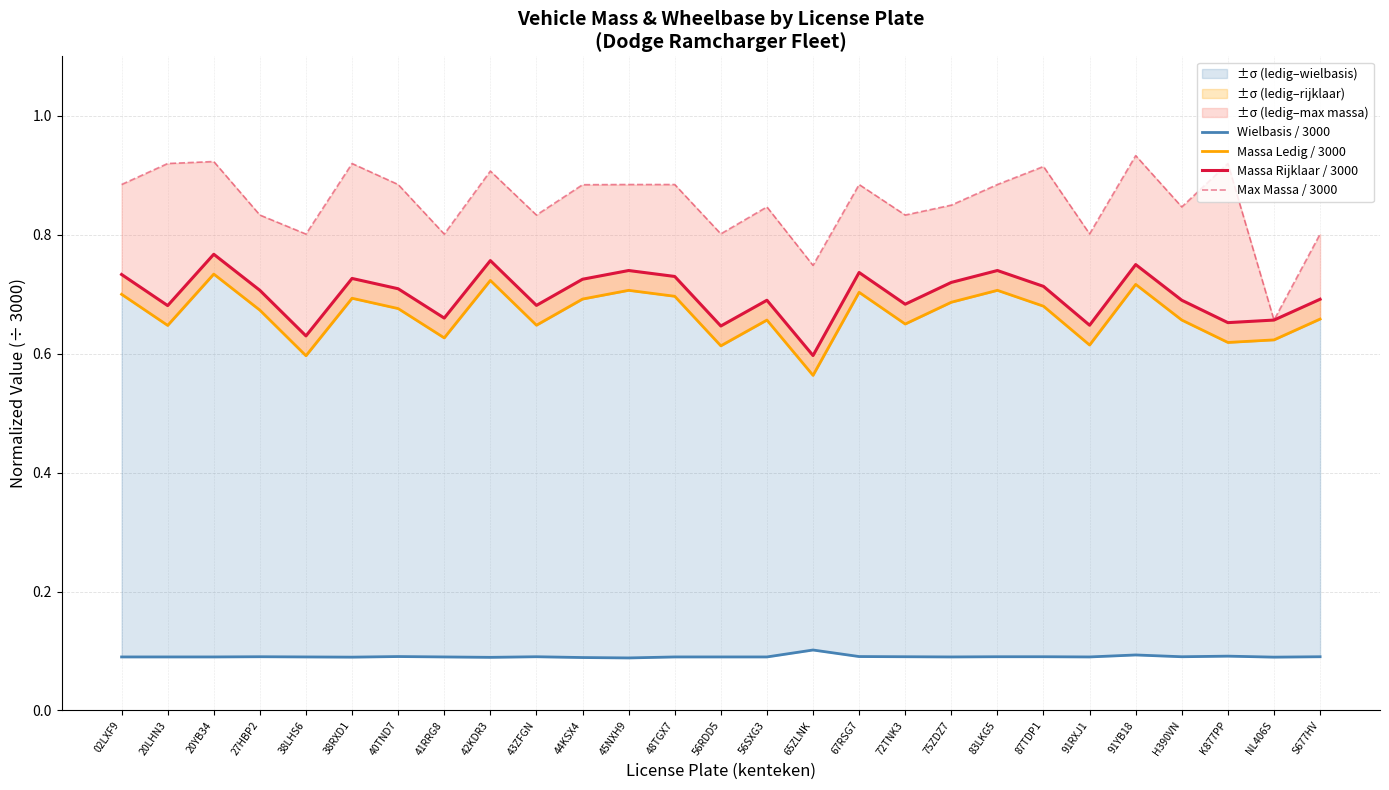

Does the chart display data point markers on the line(s)?

No